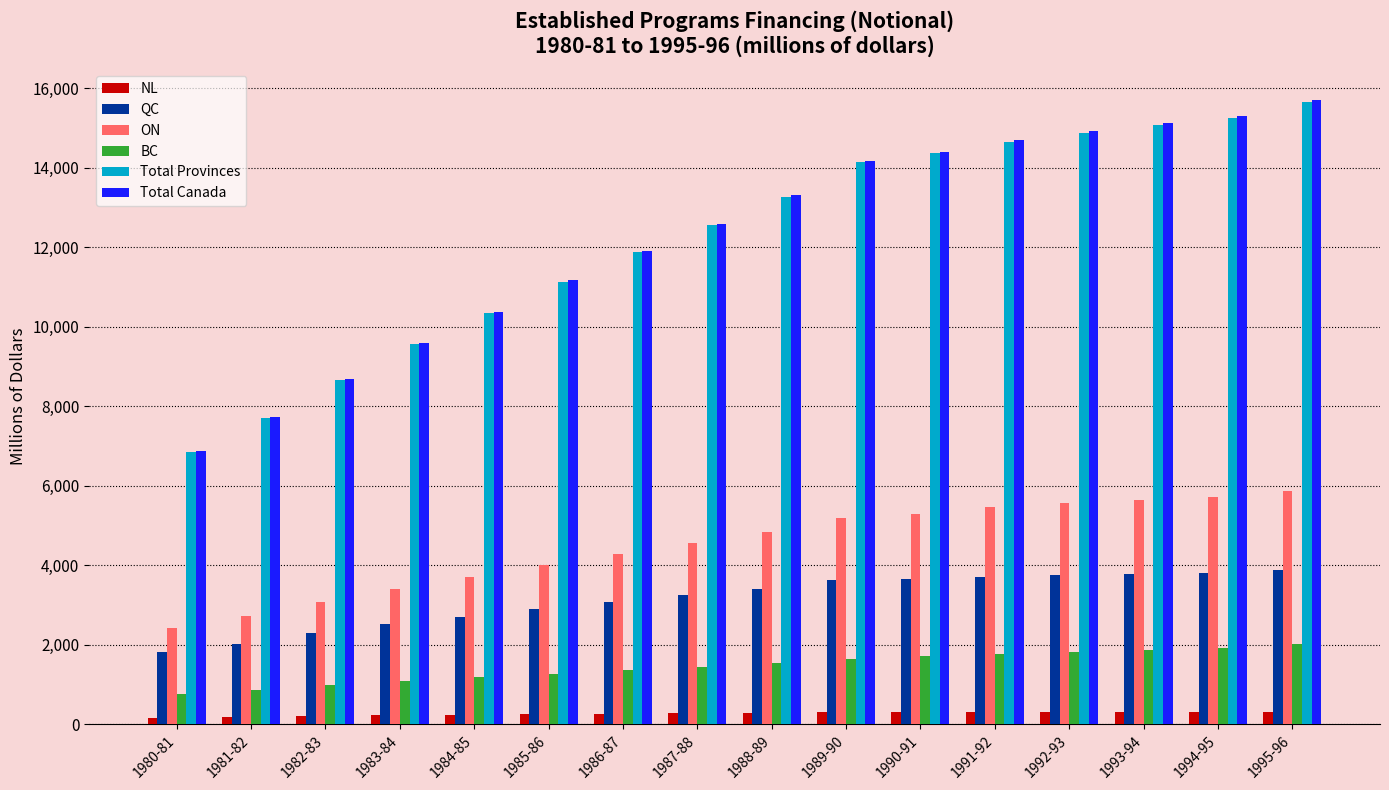

What is the label of the 12th bar from the left?

1991-92